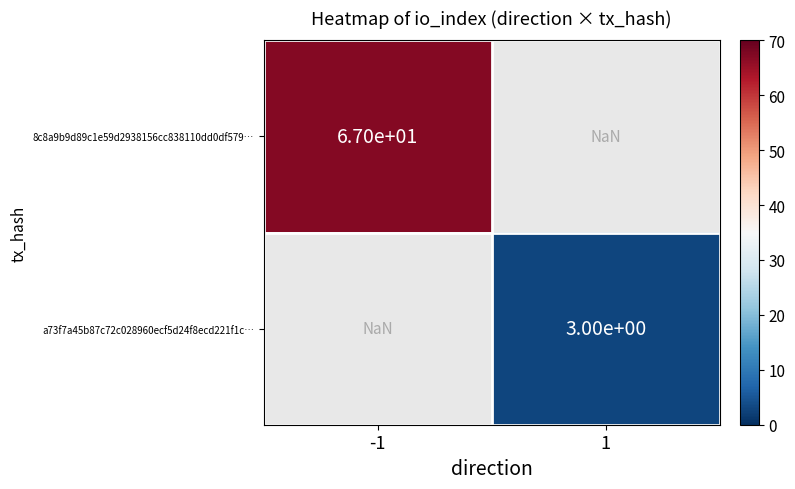

The value of a73f7a45b87c72c028960ecf5d24f8ecd221f1c… at 1 is 3.0. True or false?

True